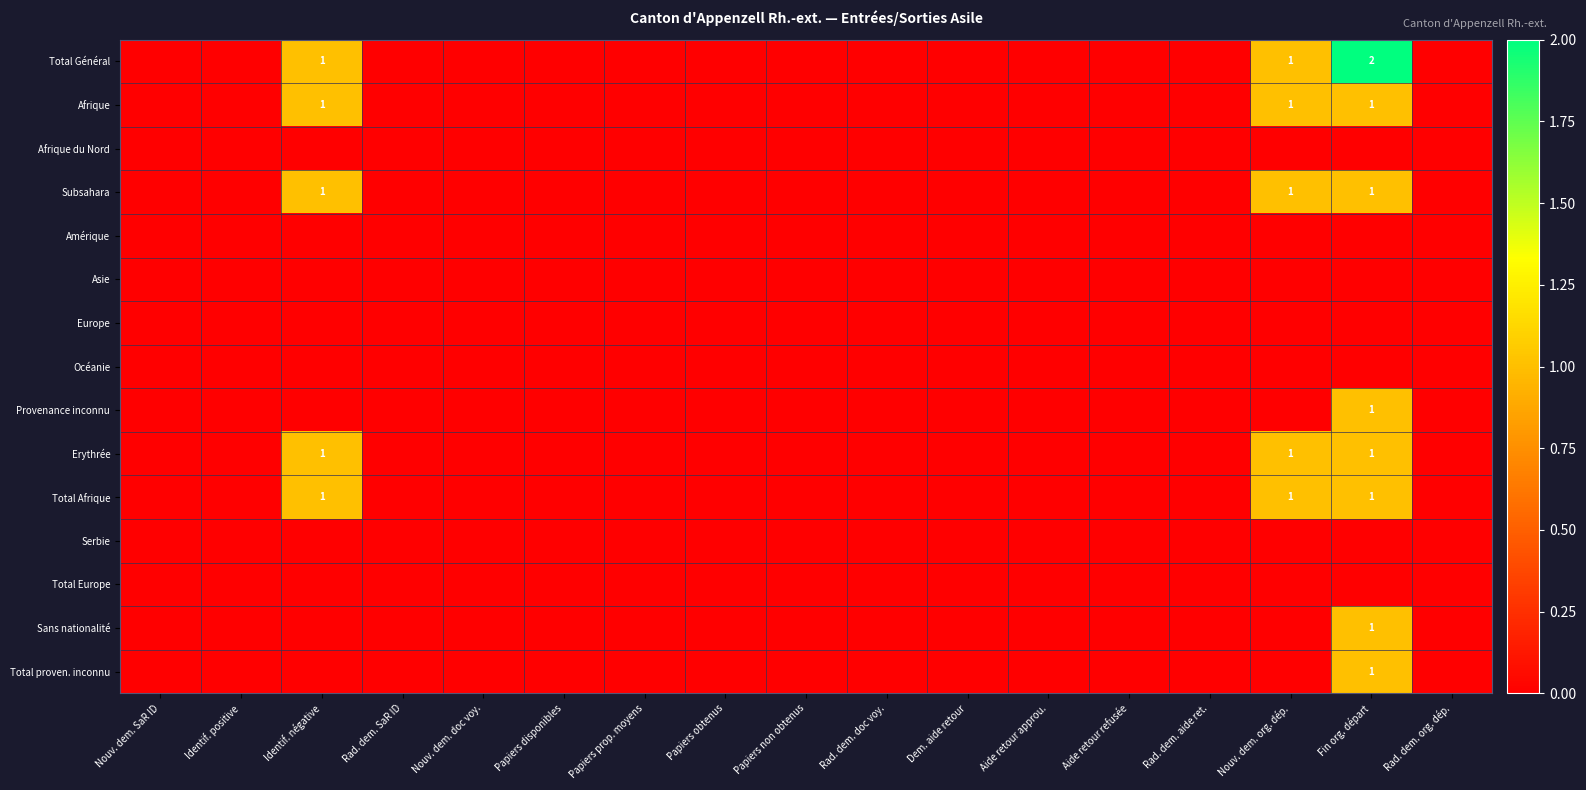

Is it true that Total proven. inconnu equals 1 at Fin org. départ?

True